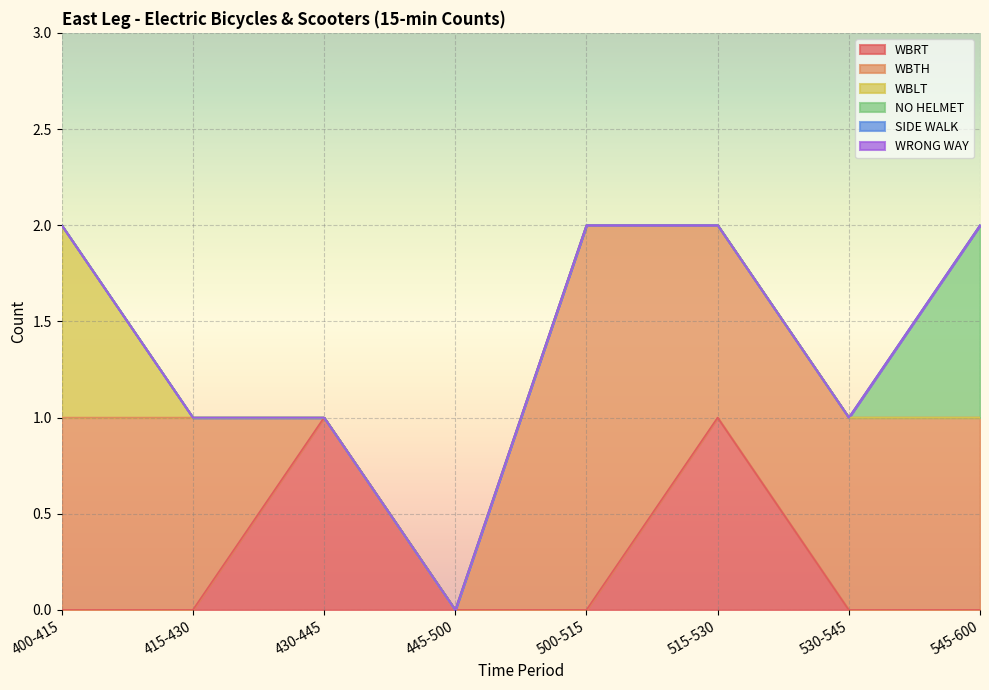

How many values in the WBTH series are below 1?

2